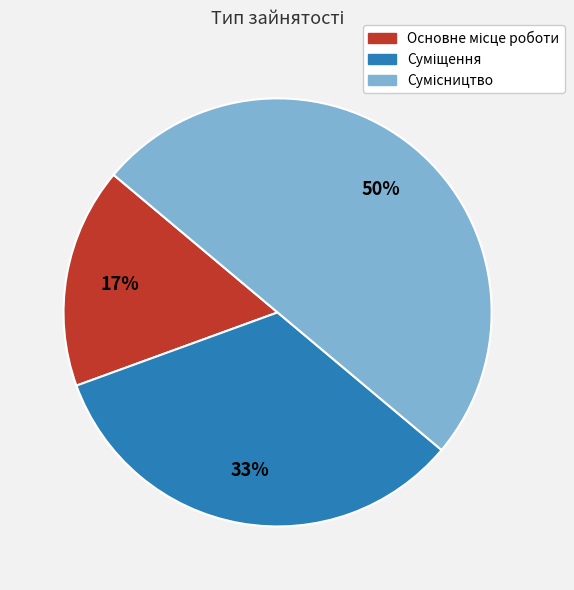

To the nearest percent, what is the difference between the largest and smallest slice percentages?

33%